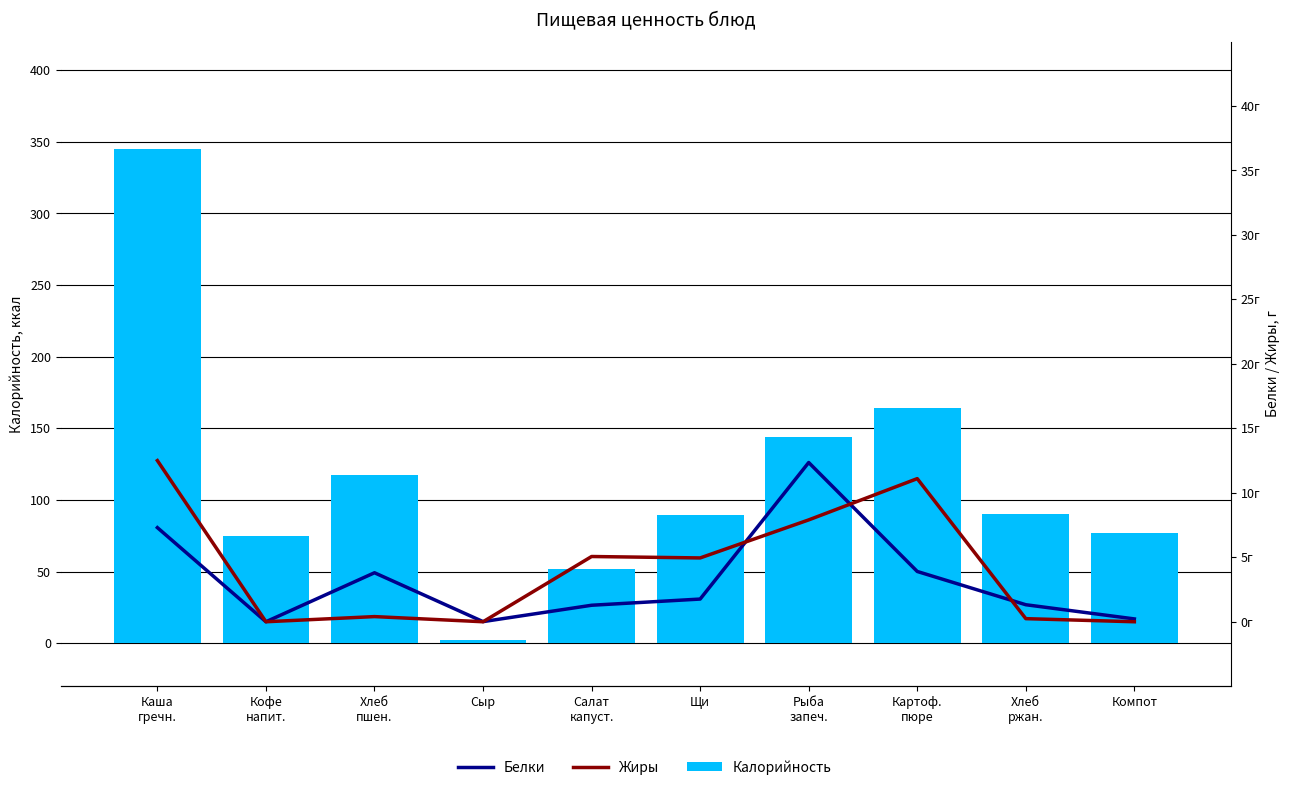

Are the bars horizontal?

No